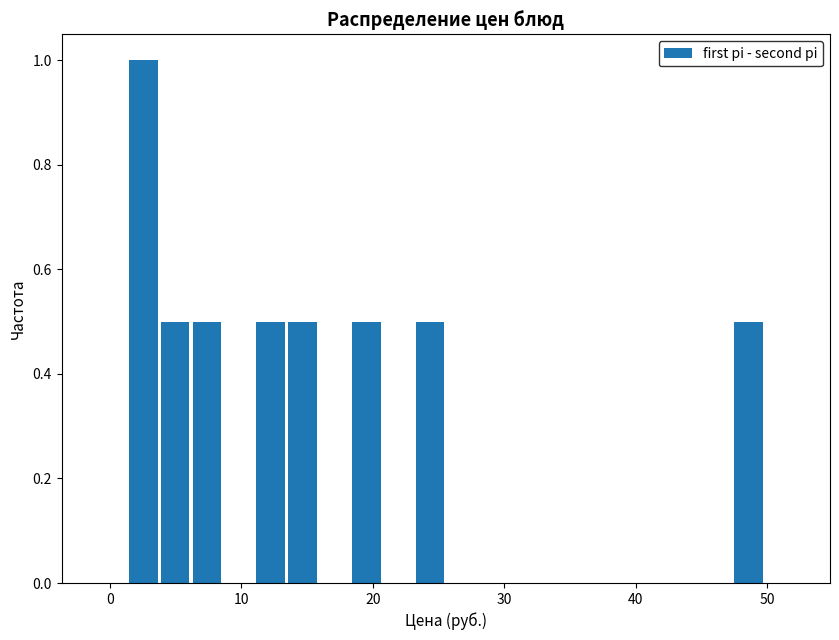

Around what value on the x-axis is the tallest bar? Give the approximate position of its centre, as read against the axis.

3